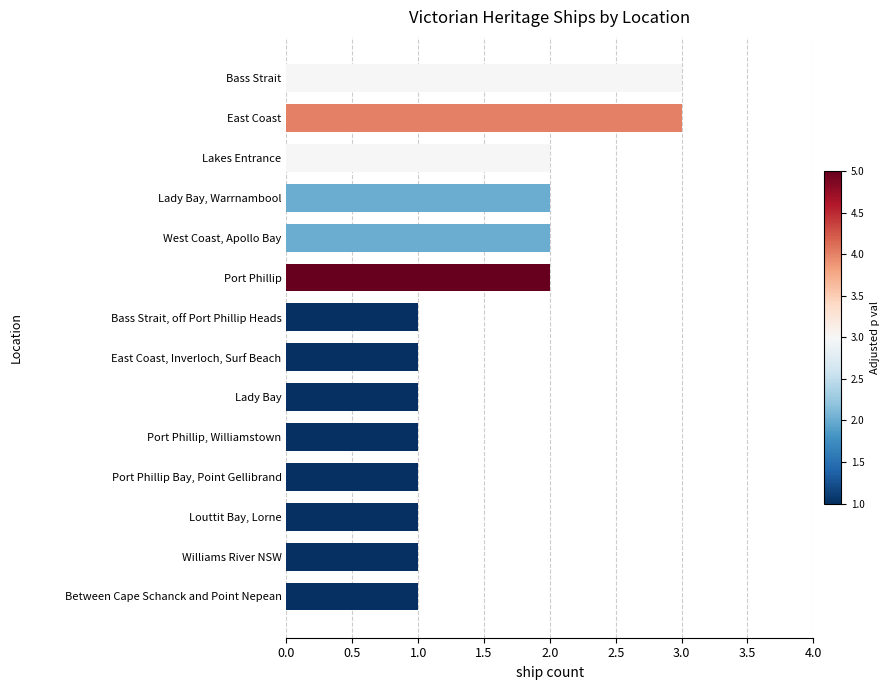

How many values are between 1 and 2?

12